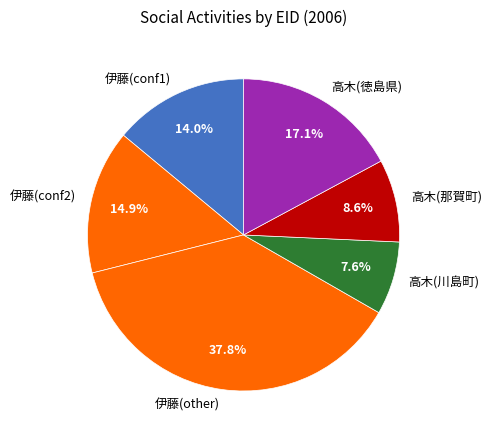

To the nearest percent, what is the average slice percentage?

17%